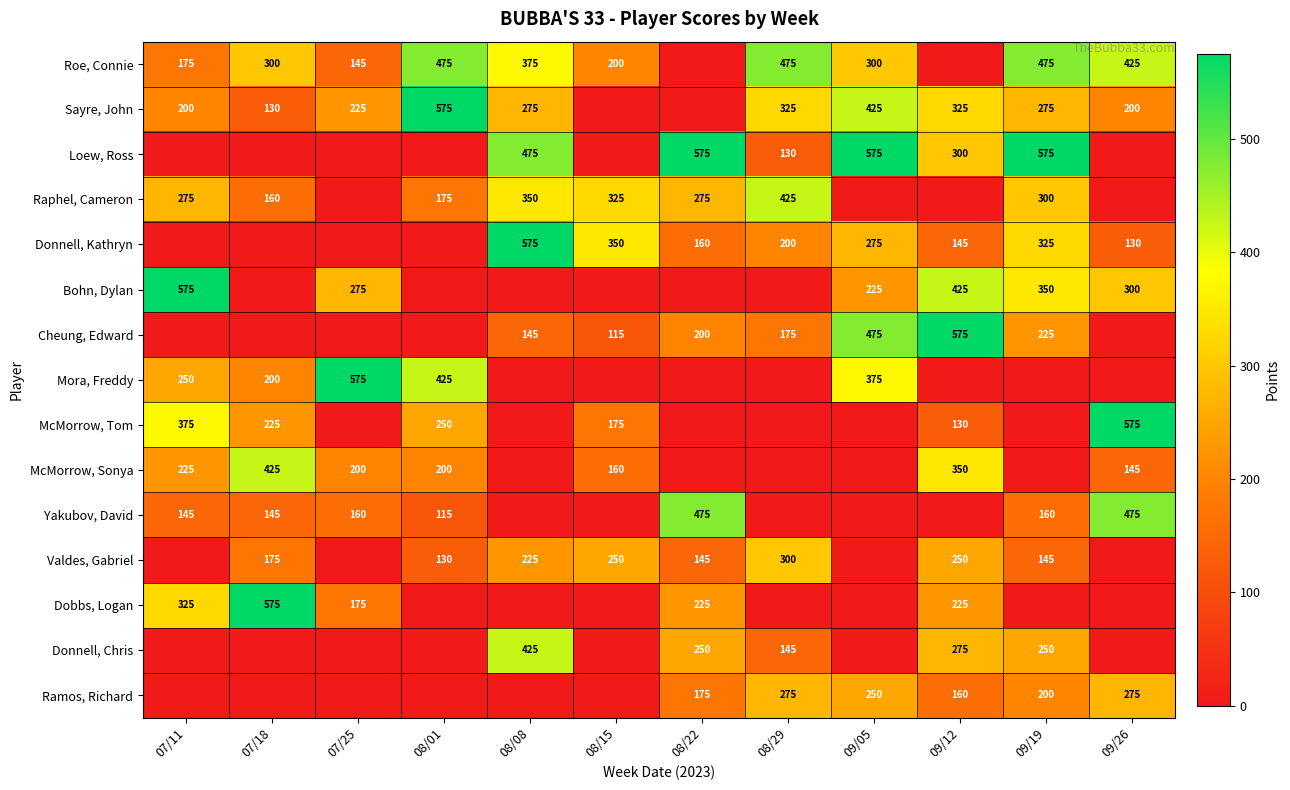

True or false: Dobbs, Logan has a value of 400 at 08/22.

False